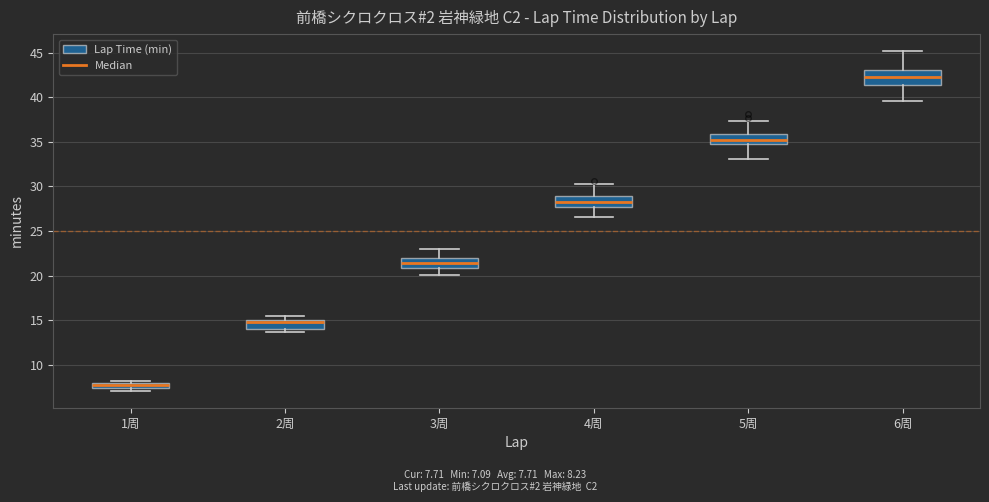

Where is the lower edge of the box for 2周 on the y-axis? The values are not printed on the chart, so give them approximately, as read against the axis.

14.0